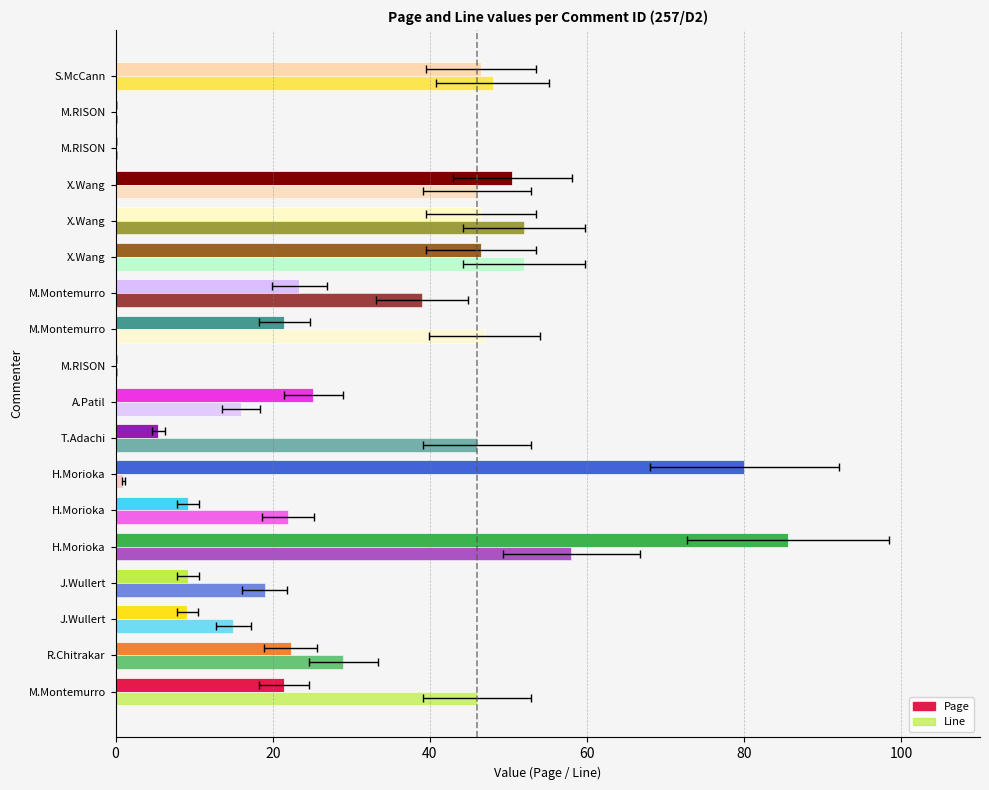

True or false: Page has a value of 22.3 at R.Chitrakar.

True